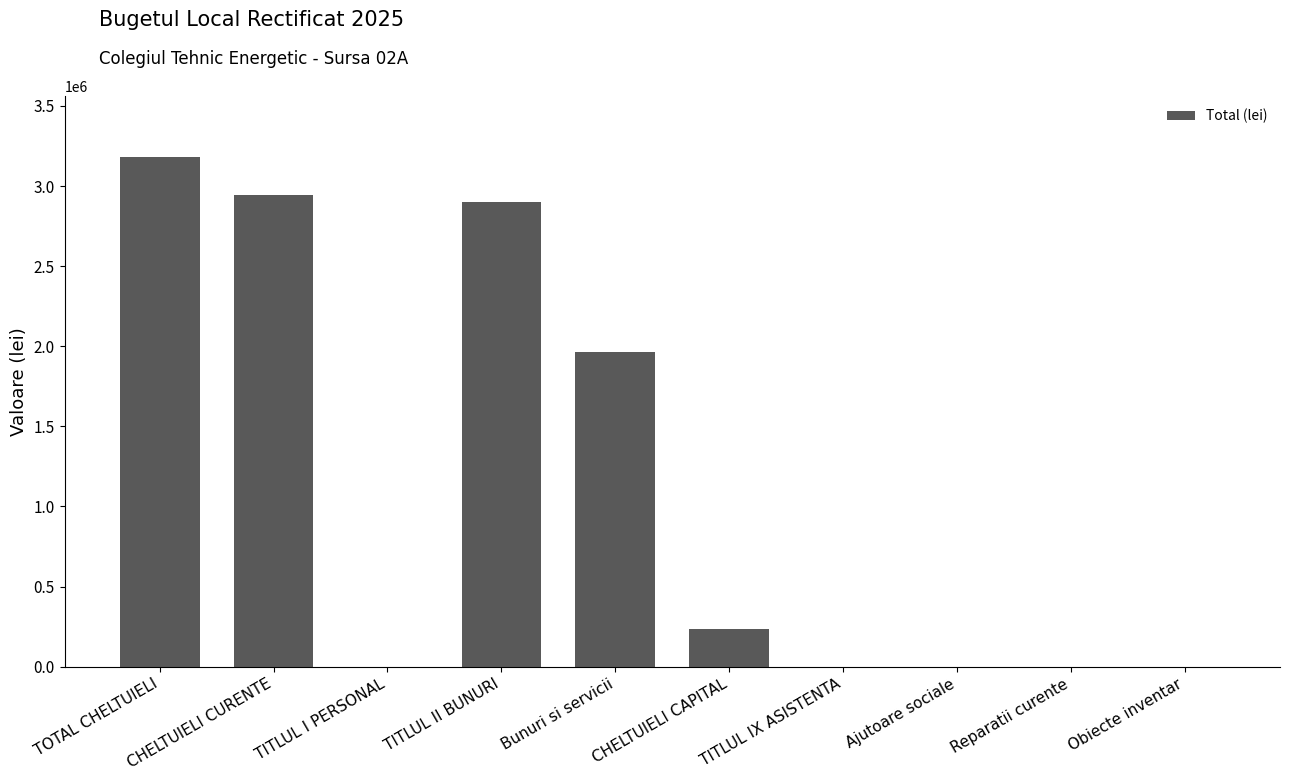

At which label does the data first exceed 234755?

TOTAL CHELTUIELI